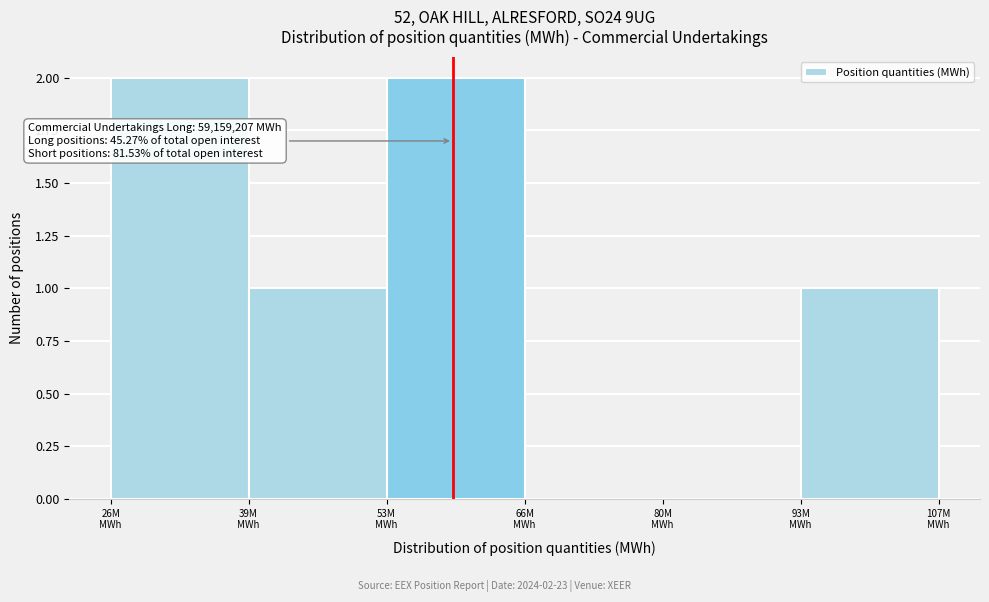

What is the sum of all values?

6